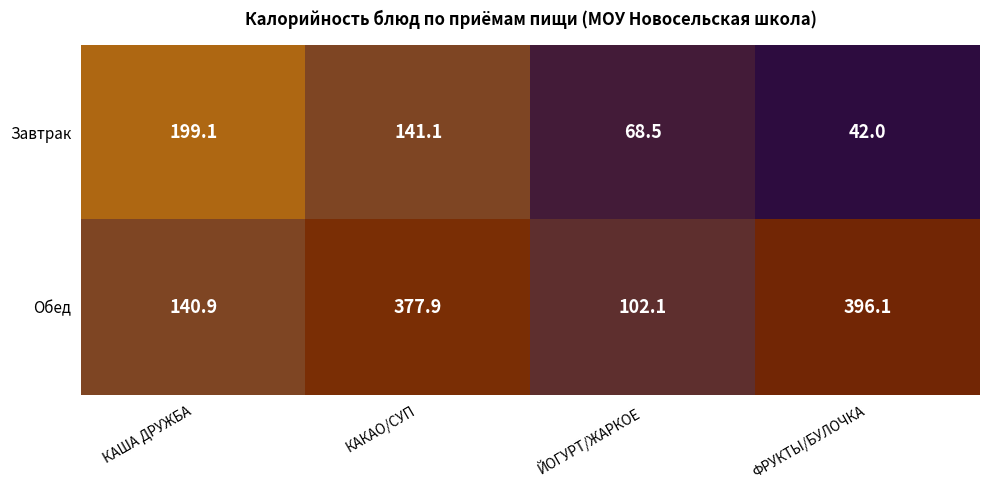

How many values in the Завтрак series exceed 141?

2